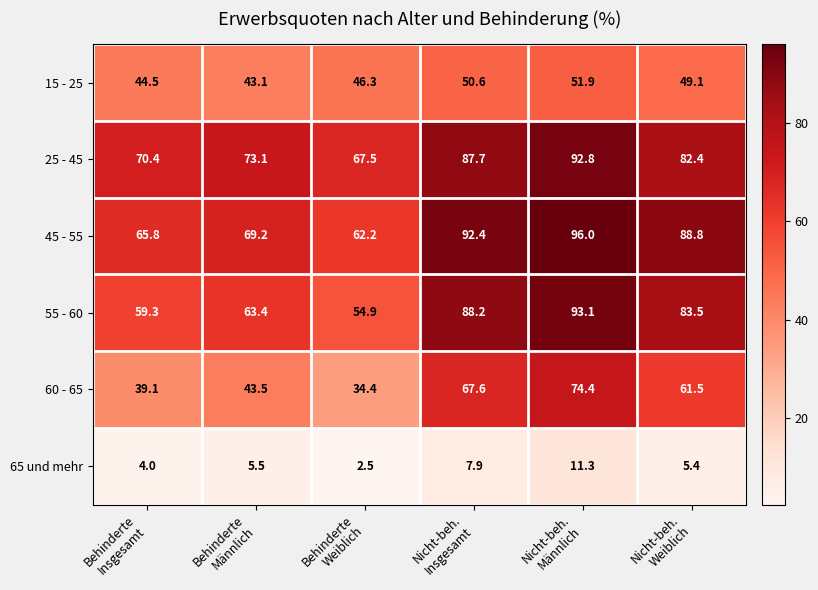

Which series has the largest range (max minus min)?

60 - 65